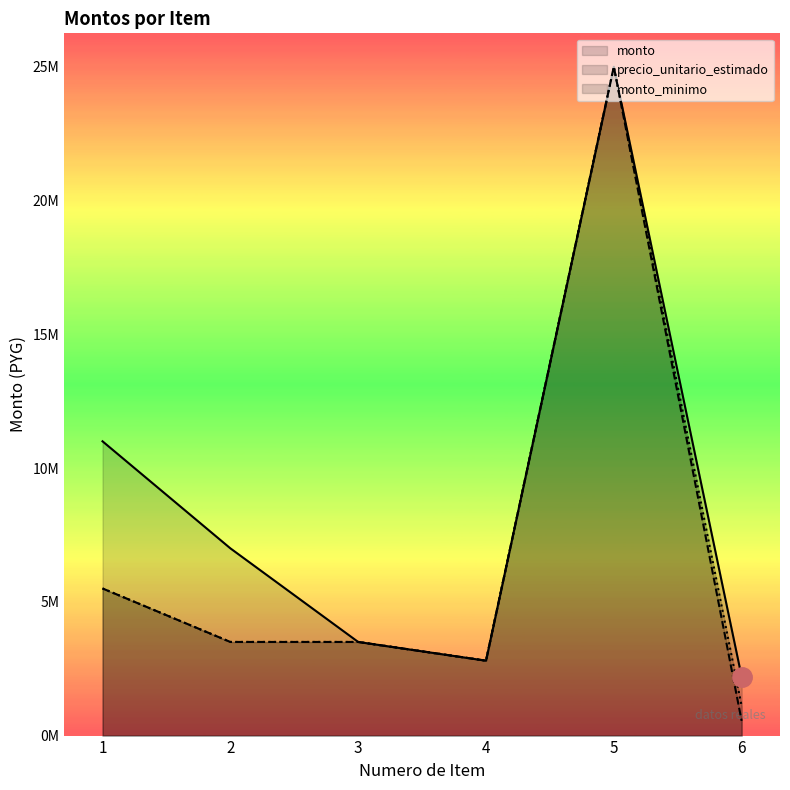

Reading right to left, what are all the values shown in this chart?

monto: 6=2200000	5=25000000	4=2800000	3=3500000	2=7000000	1=11000000
precio_unitario_estimado: 6=550000	5=25000000	4=2800000	3=3500000	2=3500000	1=5500000
monto_minimo: 6=1100000	5=25000000	4=2800000	3=3500000	2=3500000	1=5500000